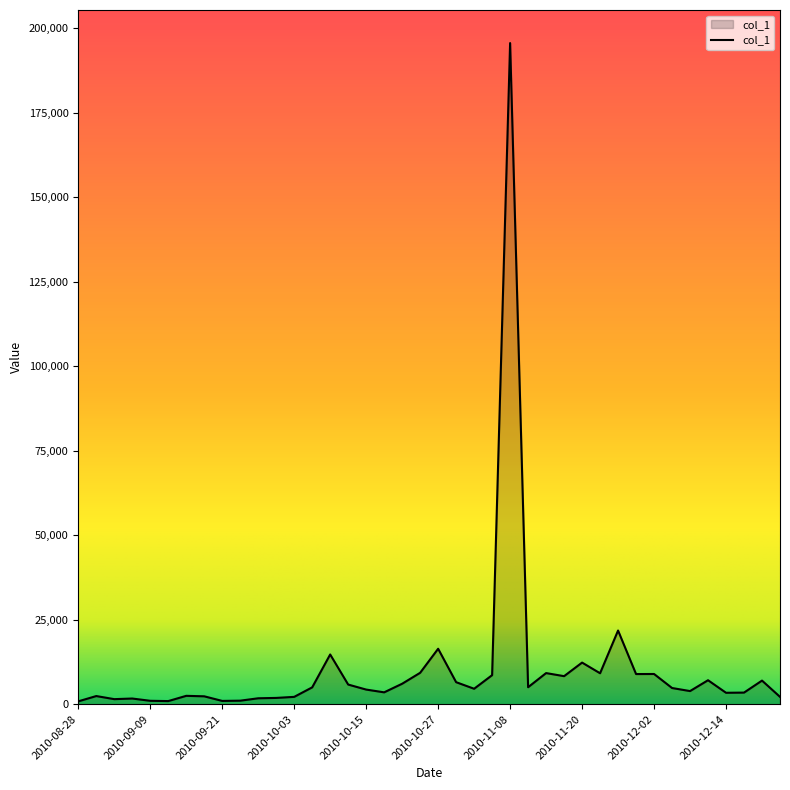

What is the greatest value displayed?

195629.1